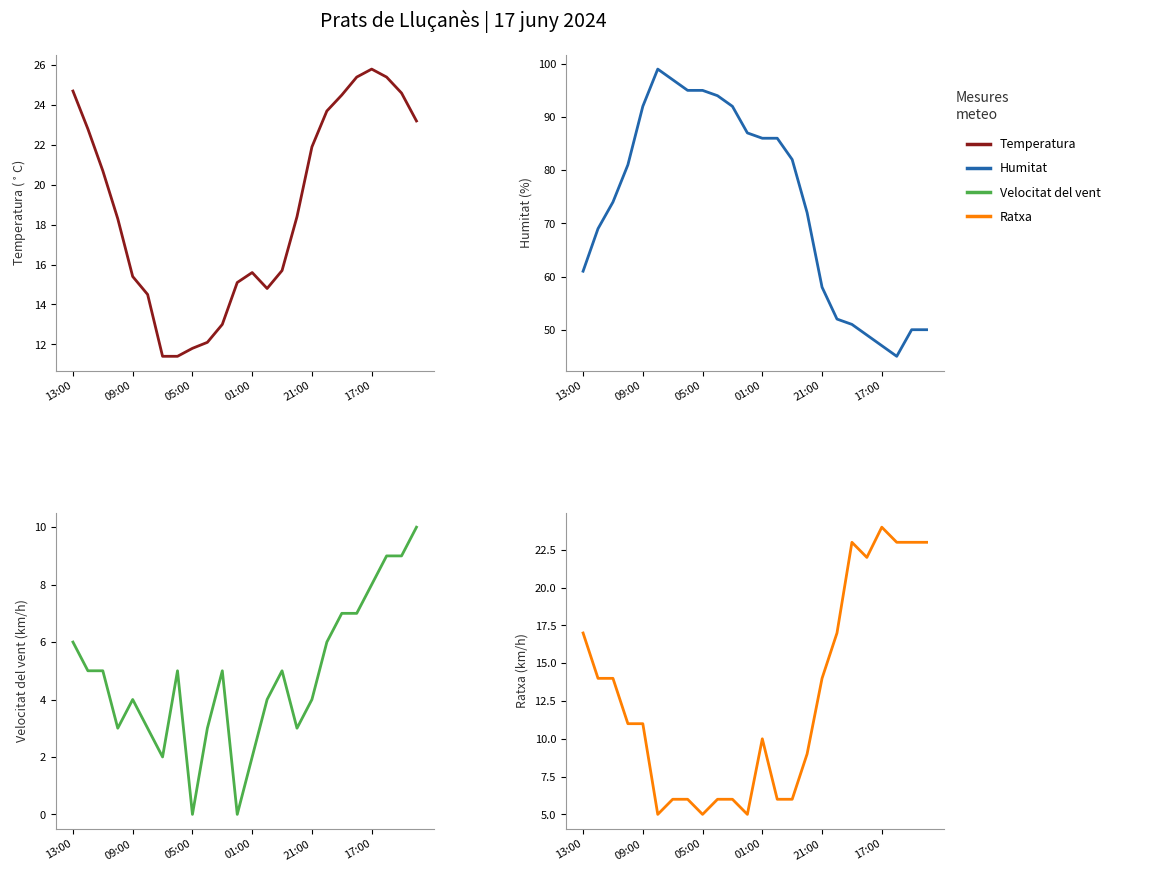

Which series changed the most between 13:00 and 15?

Humitat (%)